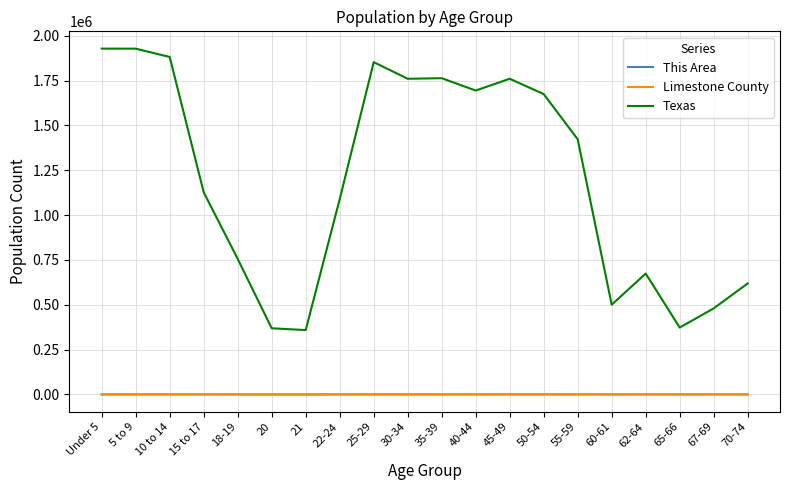

What is the difference between the highest and lowest values at 22-24?

1088976